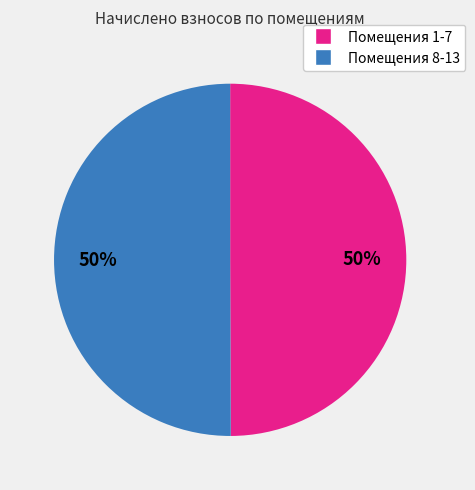

How many slices are in this pie chart?

2